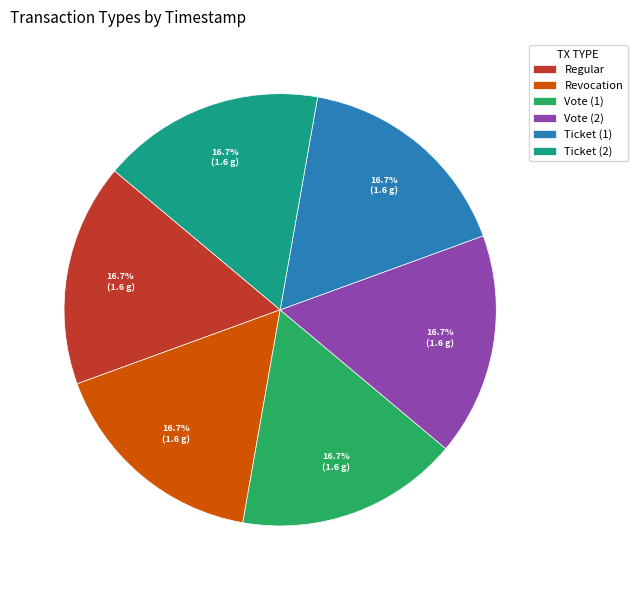

What percentage is NOT represented by Regular?

83.3%